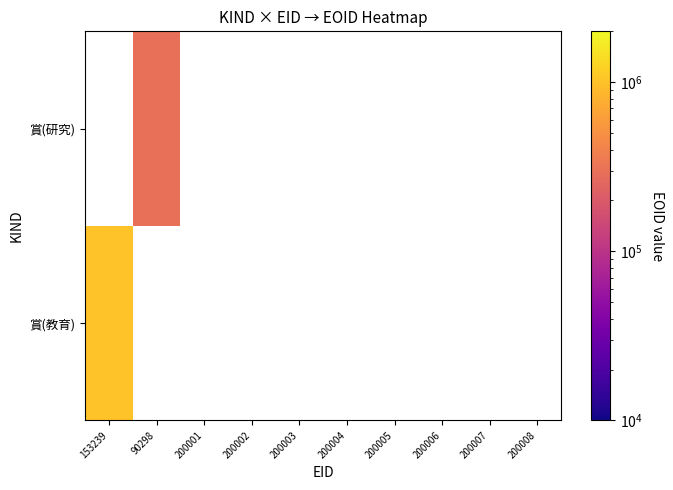

List the series in order of their peak value, lowest first.

賞(教育), 賞(研究)